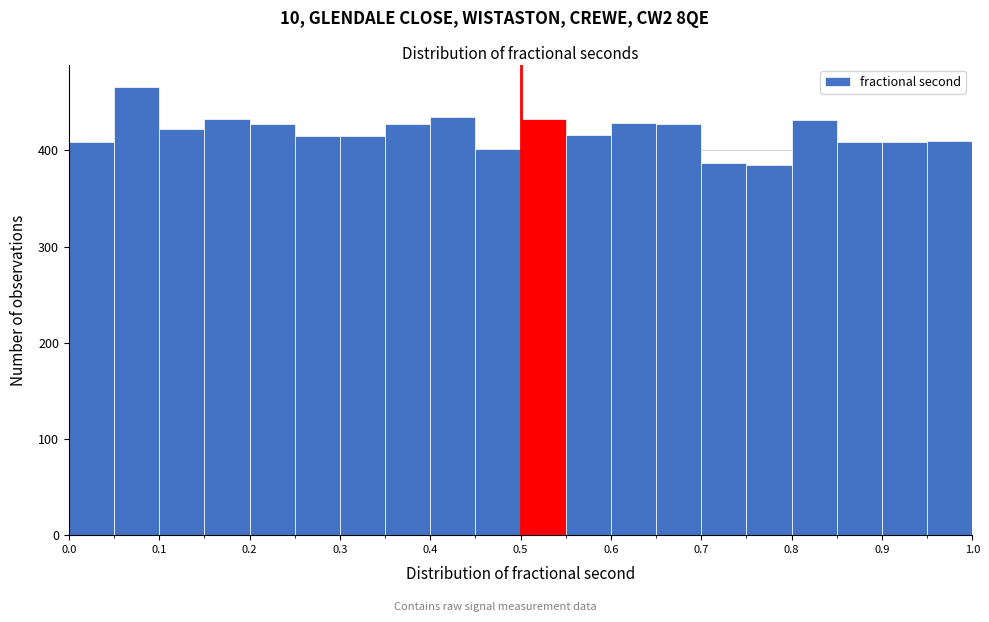

Over which range of the x-axis is the bar tallest?

0.05 to 0.10